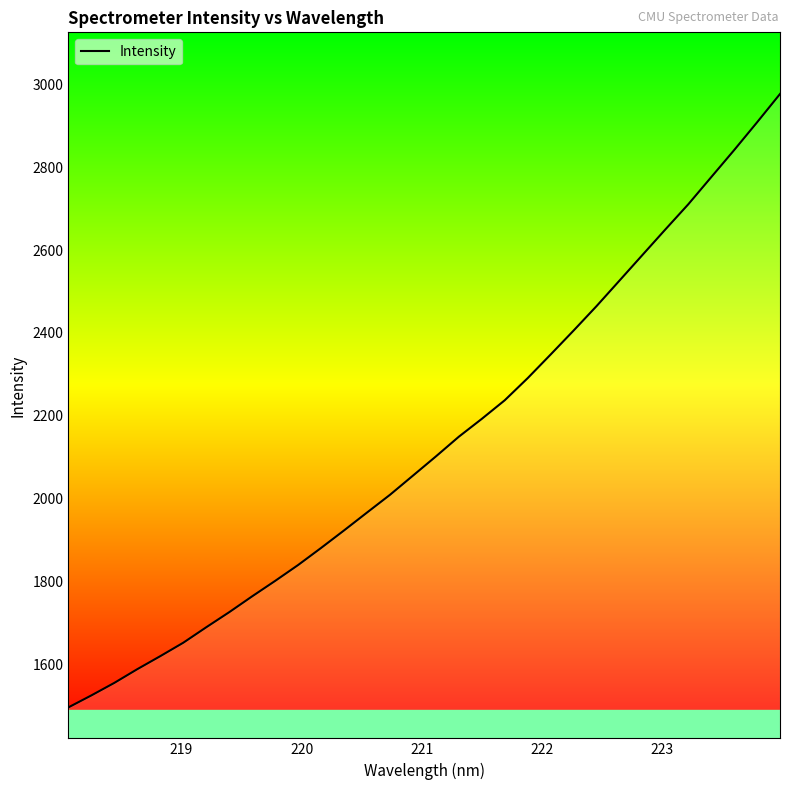

What is the smallest value displayed?

1496.0